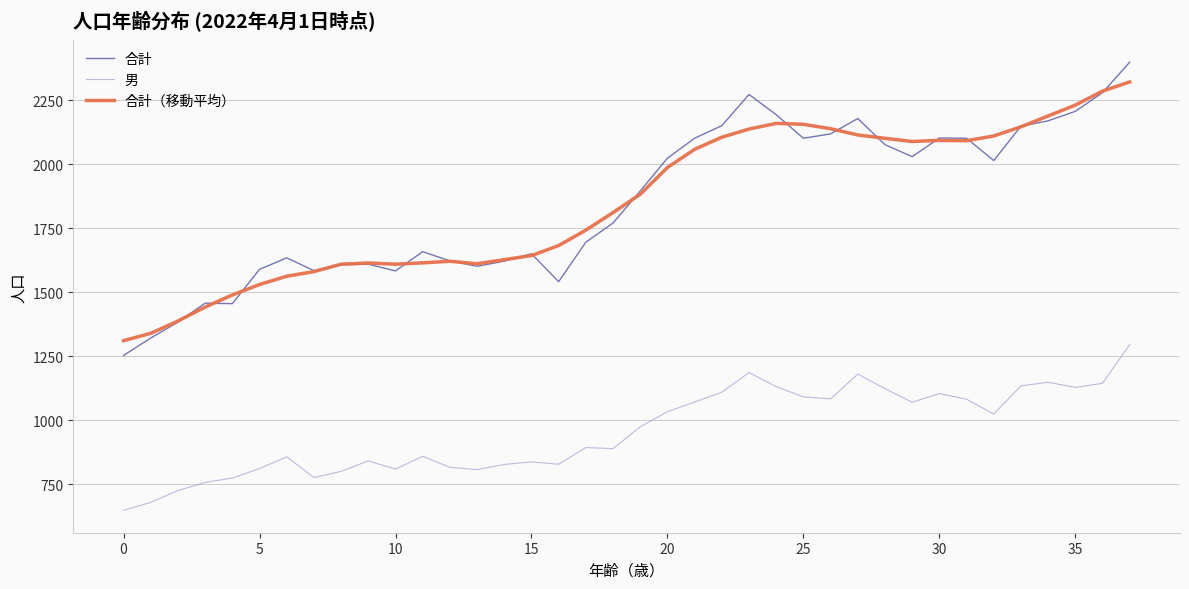

What is the minimum value for 男?

649.0